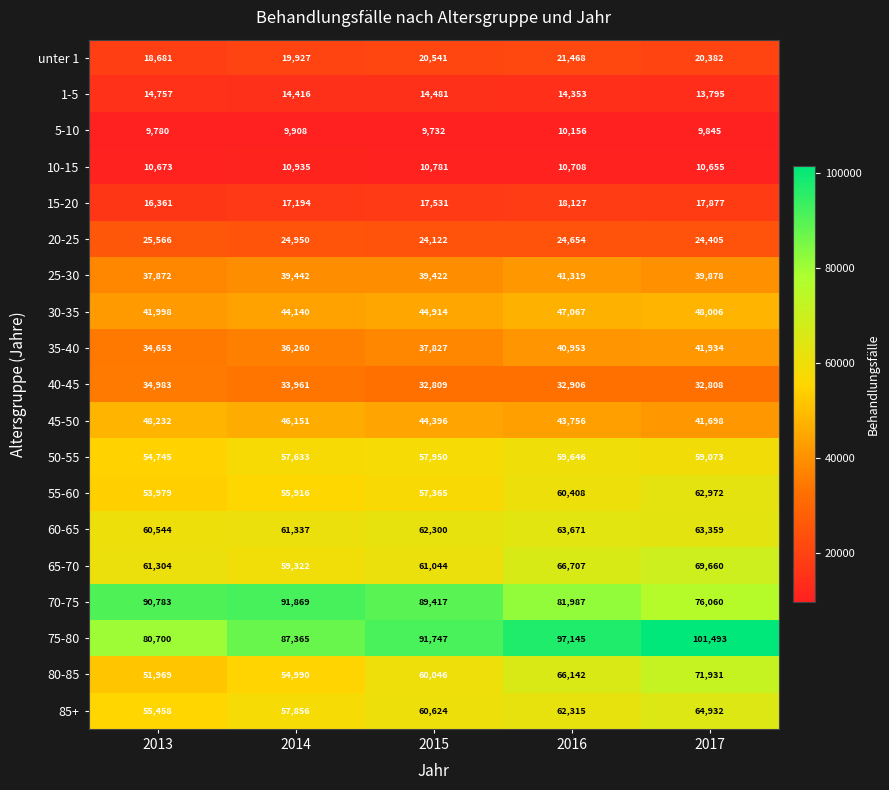

What is the difference between the highest and lowest values at 2015?

82015